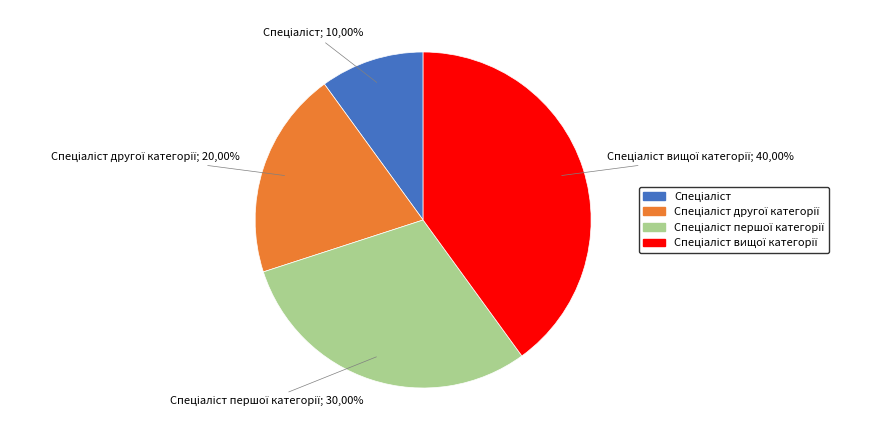

What is the ratio of the value at Спеціаліст вищої категорії to the value at Спеціаліст другої категорії?

2.0